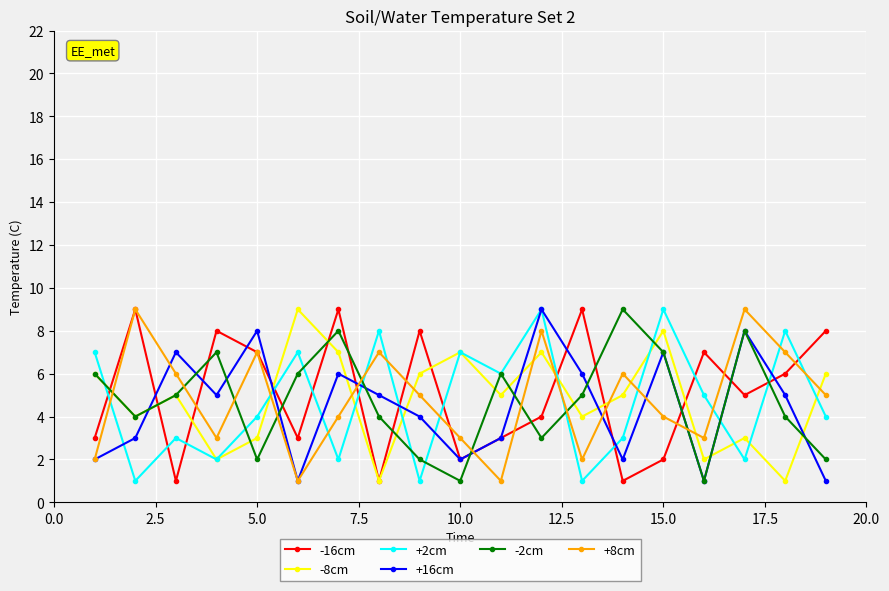

After their last crossing, which series has the higher values: -16cm or -2cm?

-16cm